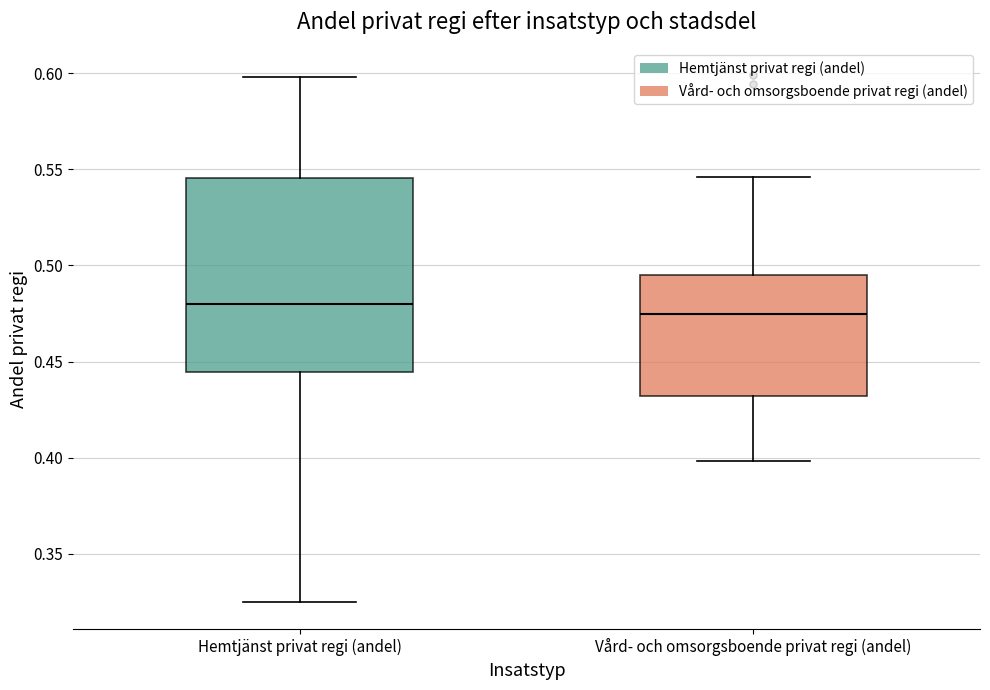

Reading left to right, read every box against the y-axis: the position of its median line, the range the box covers, and the ends of its whiskers. The values are not printed on the chart, so give them approximately, as read against the axis.

Hemtjänst privat regi (andel): median 0.480, box 0.445 to 0.545, whiskers 0.325 to 0.600
Vård- och omsorgsboende privat regi (andel): median 0.475, box 0.430 to 0.495, whiskers 0.400 to 0.545